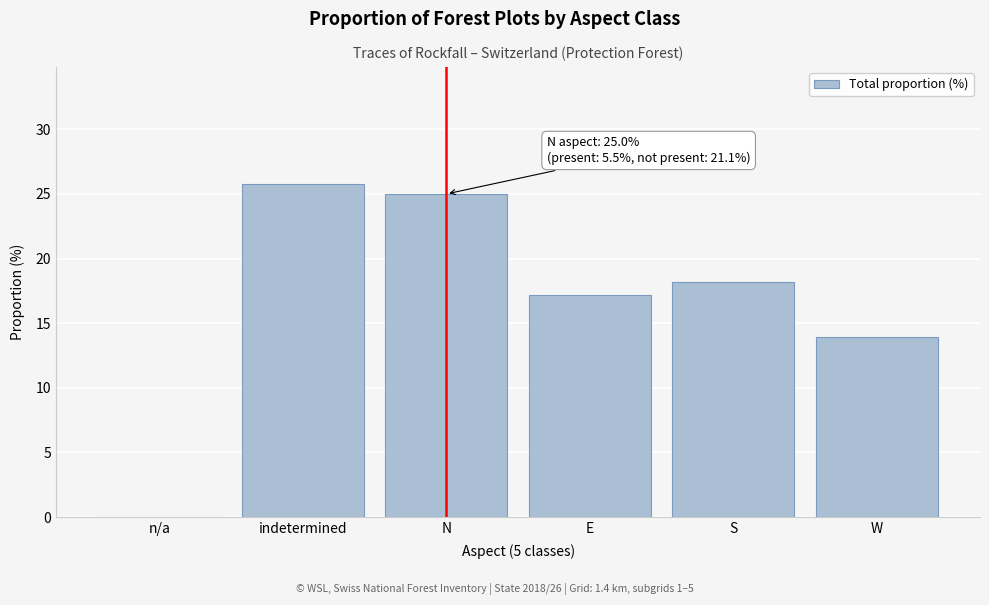

Reading right to left, transcribe all the data shown in this chart.

W=13.9	S=18.2	E=17.2	N=25.0	indetermined=25.8	n/a=0.0